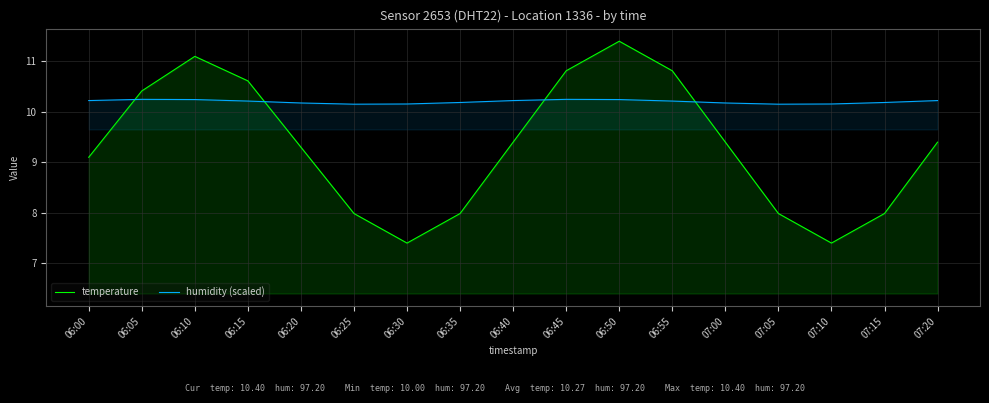

What is the maximum value for temperature?

11.4